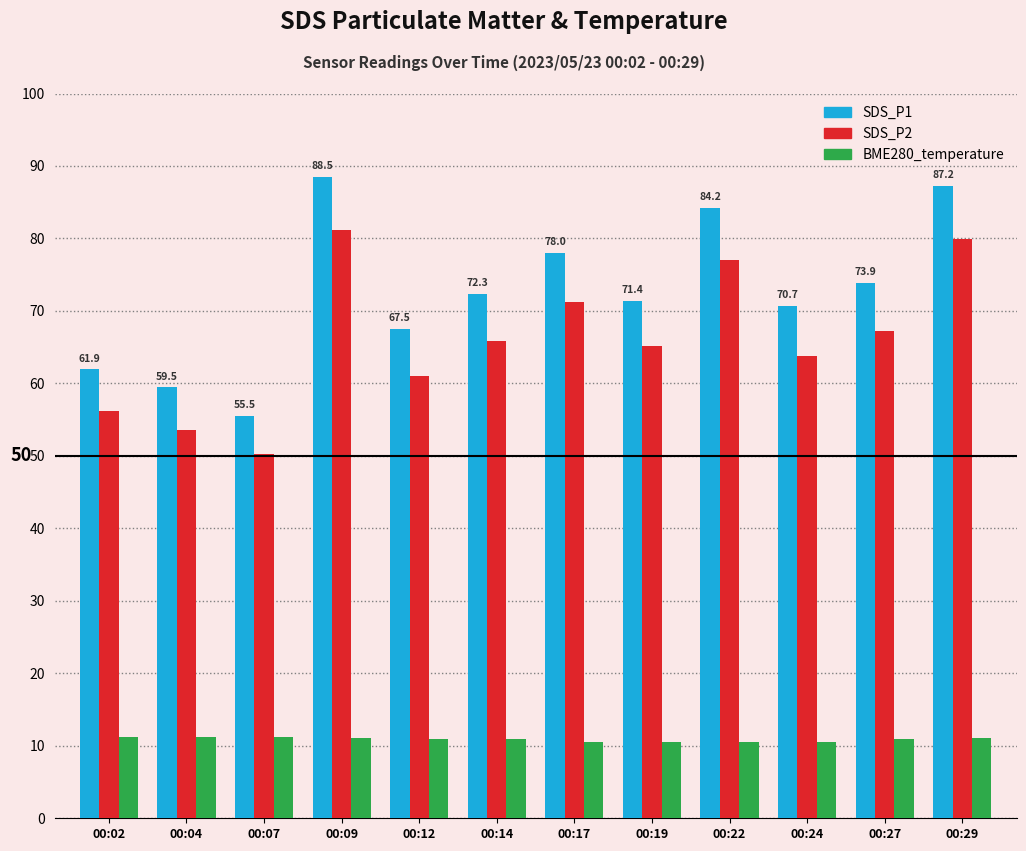

What is the value of the SDS_P1 bar at the 10th from the left?

70.7